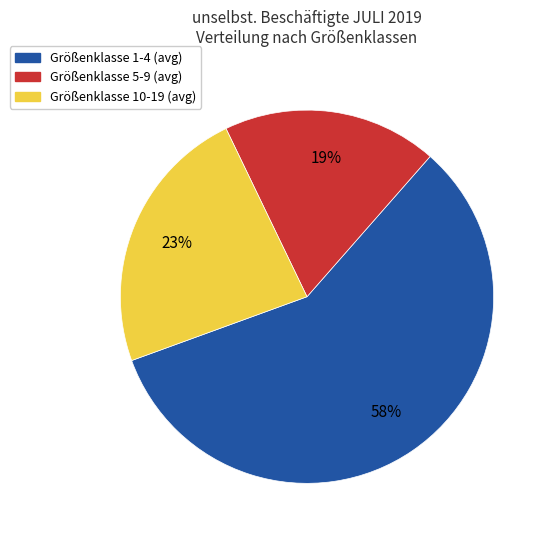

To the nearest percent, what is the average slice percentage?

33%